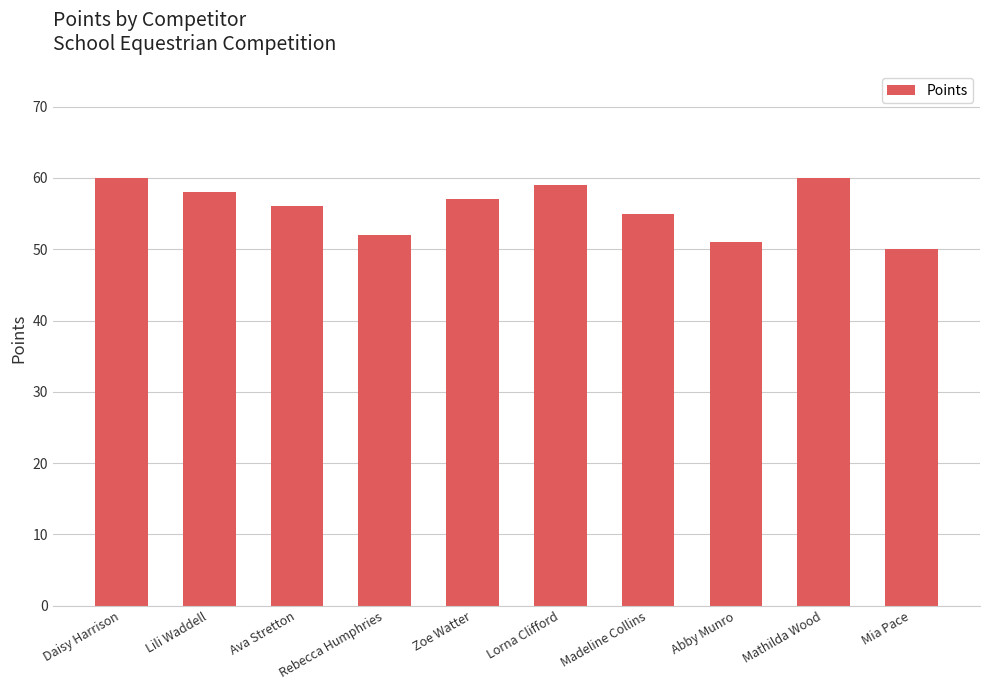

Reading right to left, extract all data points from this chart.

50	60	51	55	59	57	52	56	58	60